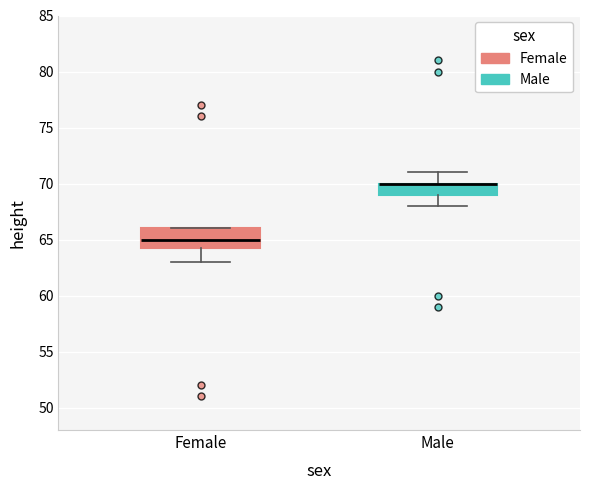

Reading left to right, transcribe this box plot: for each box, give where its median line is, the range the box spans, and where its two whiskers end, as read against the y-axis. The values are not printed on the chart, so give them approximately, as read against the axis.

Female: median 65.0, box 64.5 to 66.0, whiskers 63.0 to 66.0
Male: median 70.0 (drawn on the box's upper edge), box 69.0 to 70.0, whiskers 68.0 to 71.0